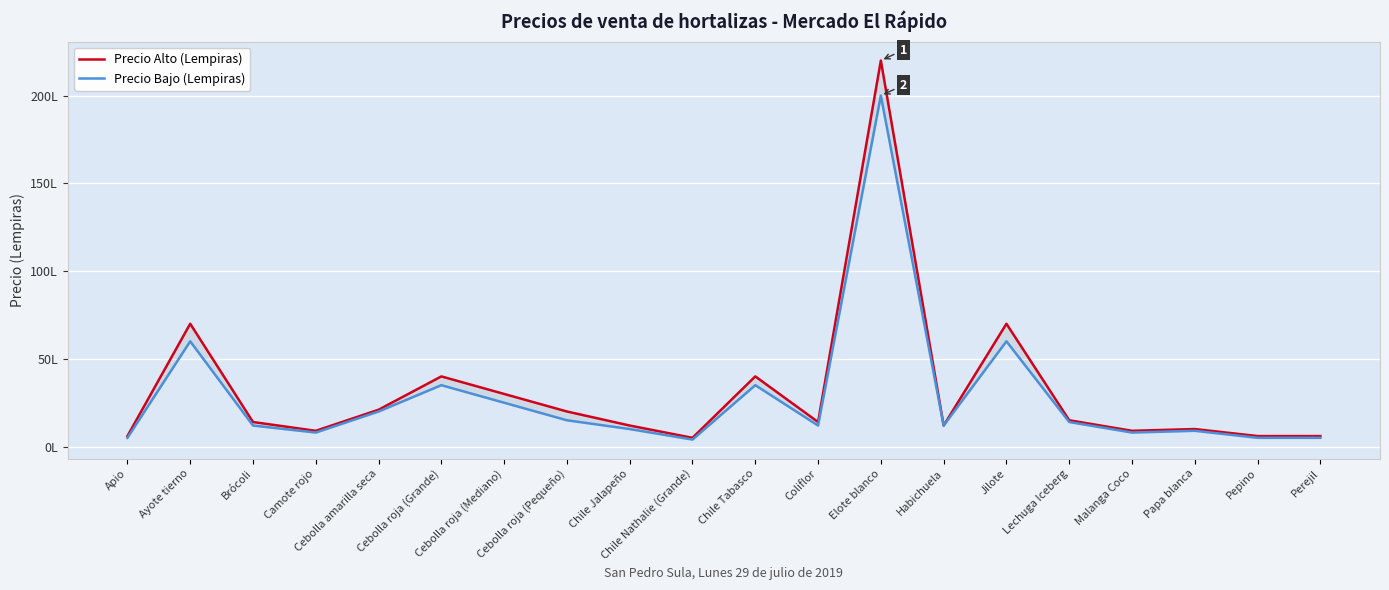

What is the total value across all series at Cebolla amarilla seca?

41